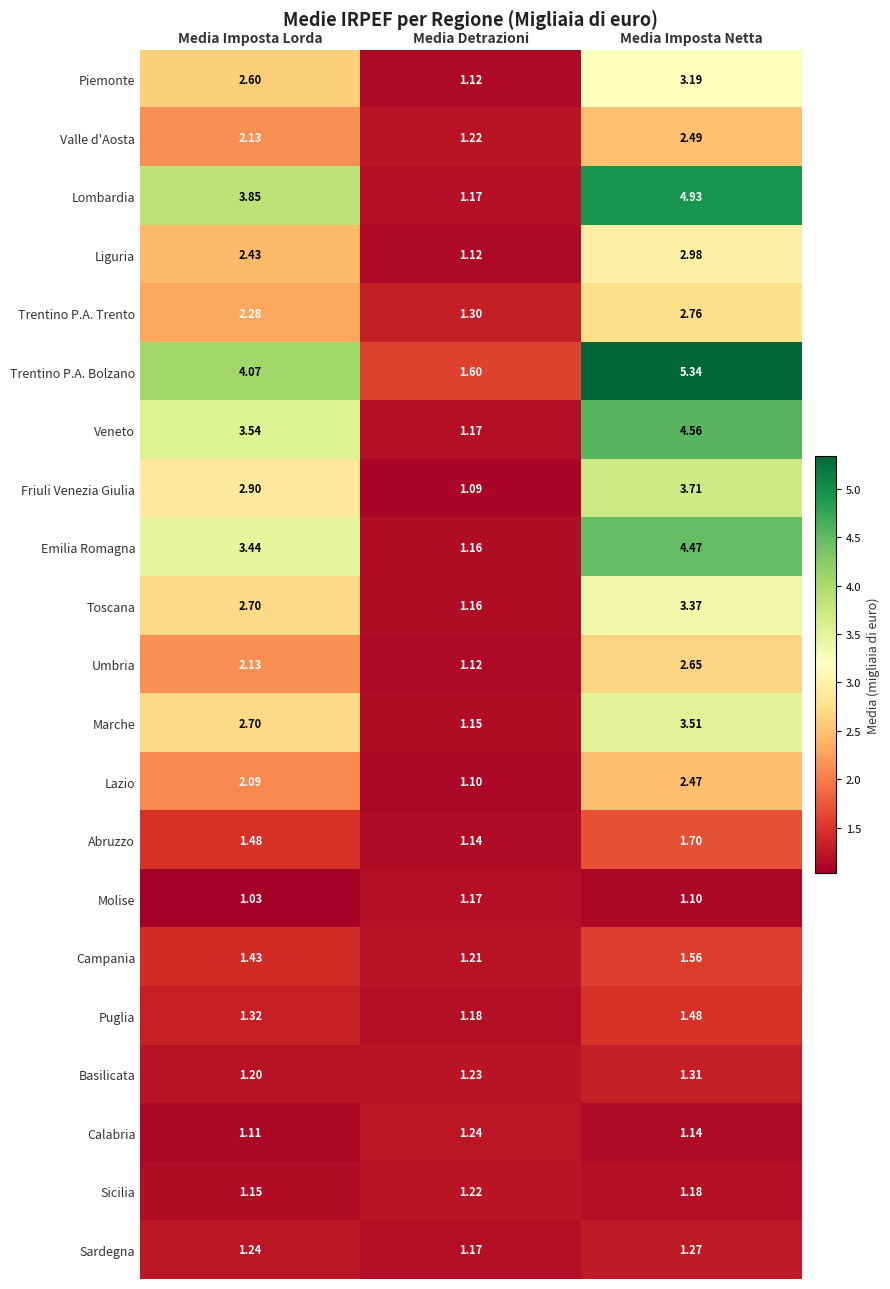

Which series has the largest range (max minus min)?

Lombardia